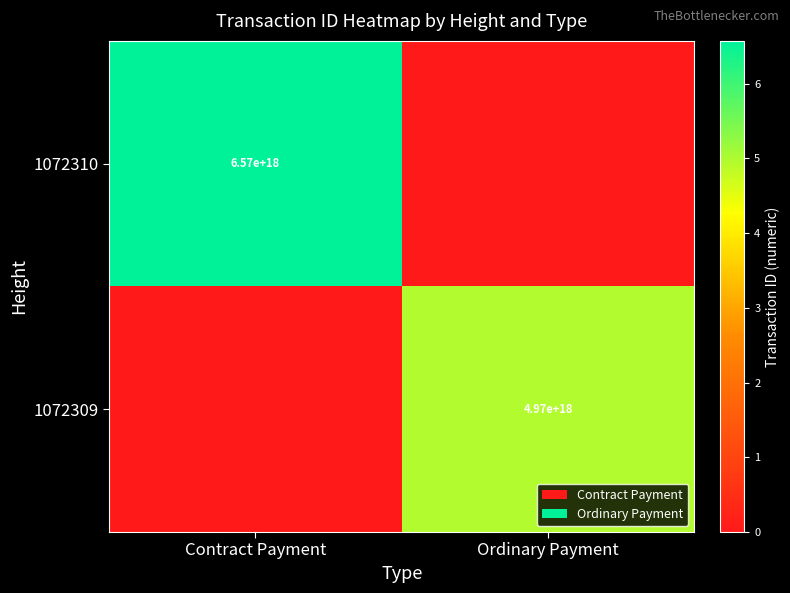

The value of 1072310 at Contract Payment is 6570000000000000000. True or false?

True